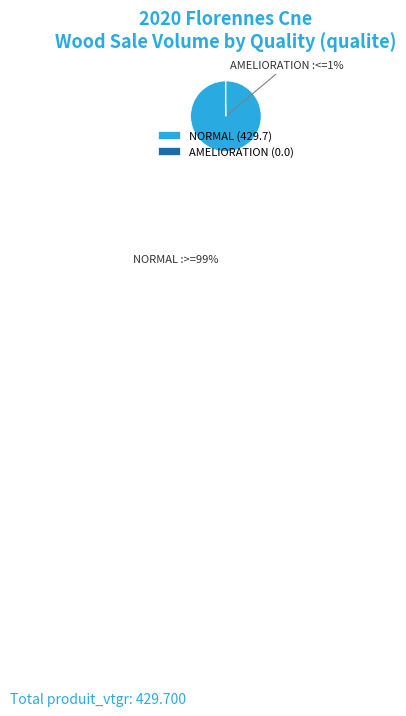

What is the smallest slice in the pie chart?

AMELIORATION